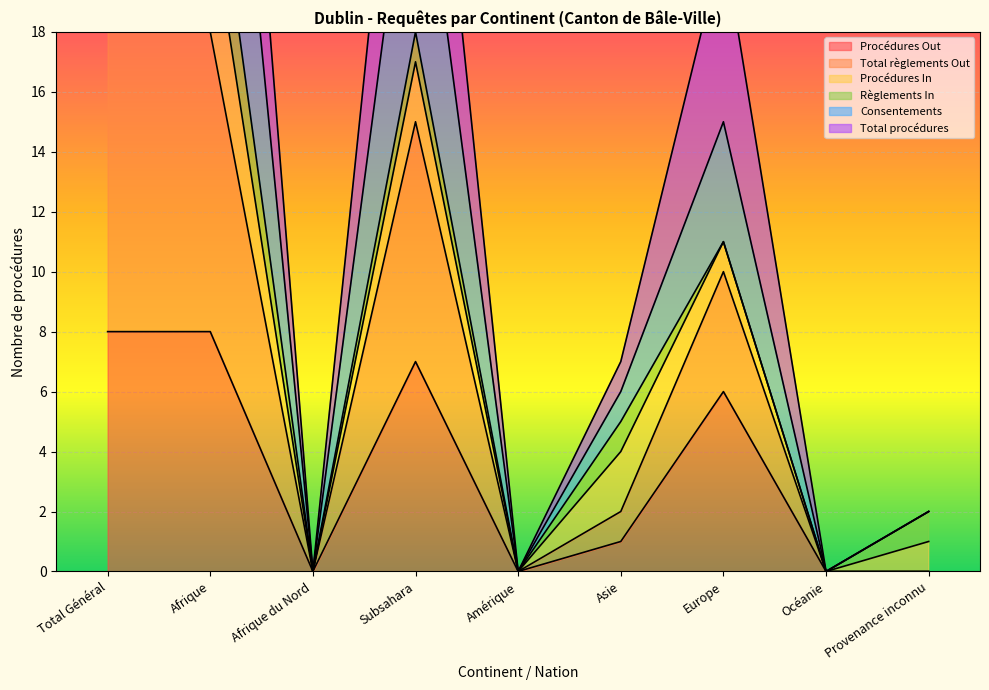

What is the sum of all Consentements values?

172